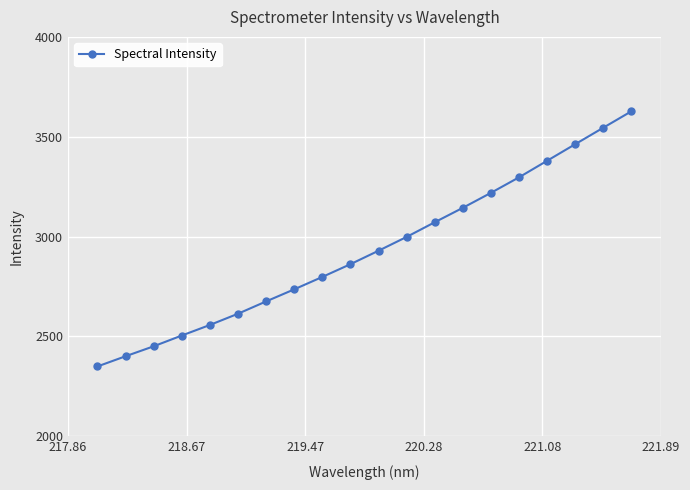

What is the difference between the maximum and second lowest values?

1226.9